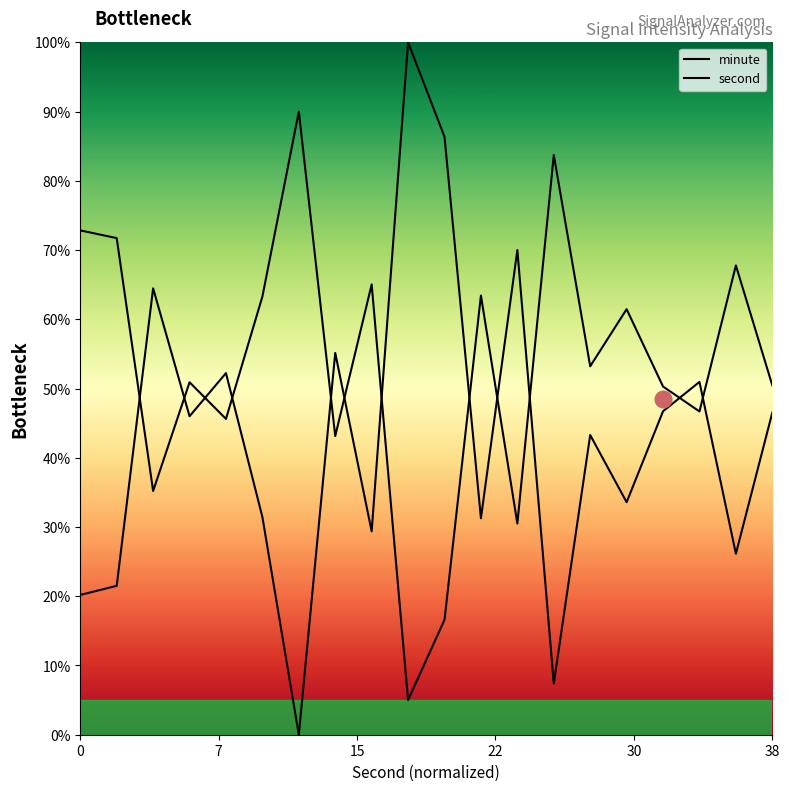

Does the chart display data point markers on the line(s)?

No